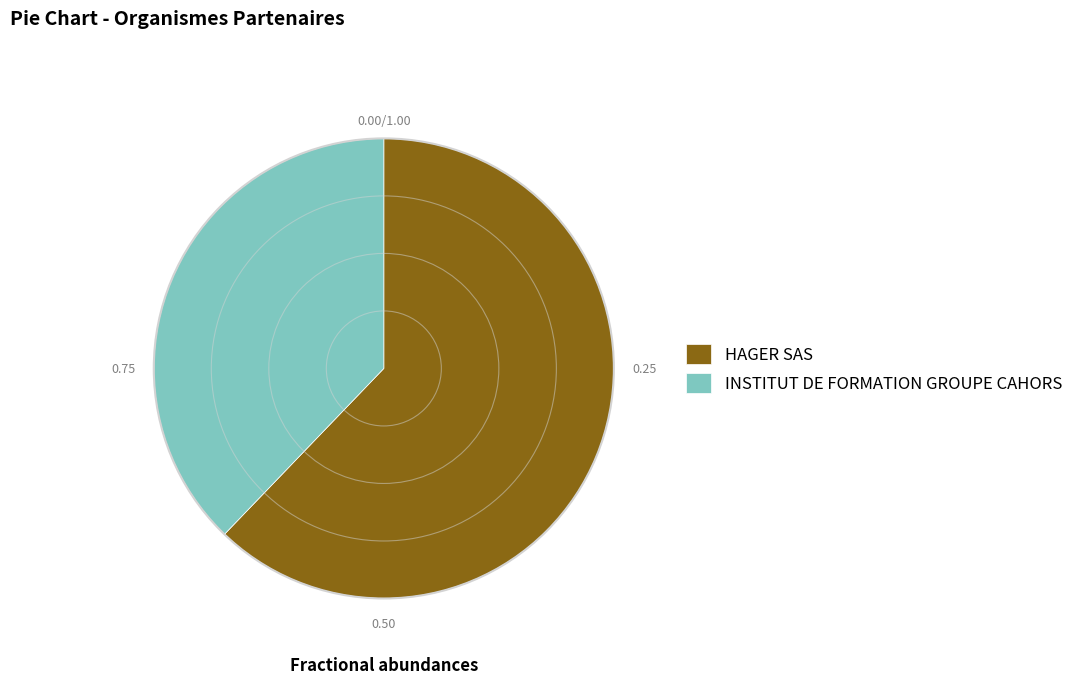

Which slice is the largest?

HAGER SAS